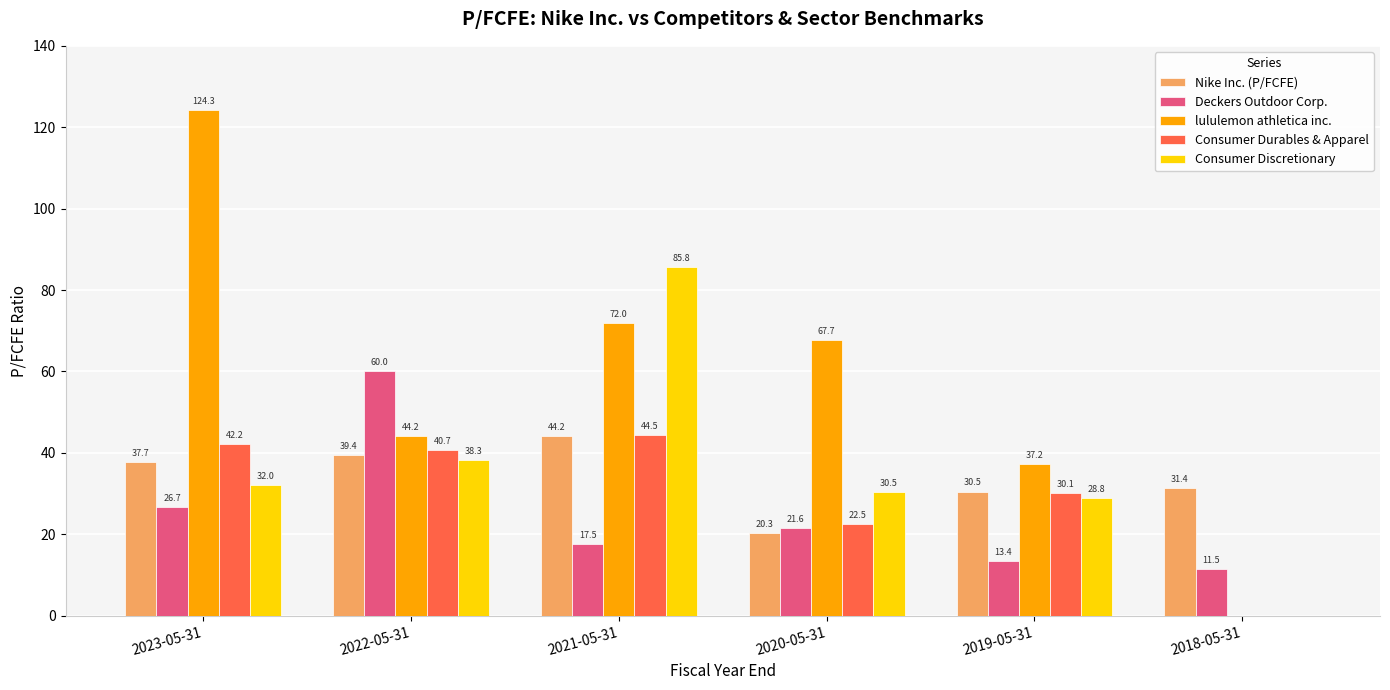

What is the approximate value of Nike Inc. (P/FCFE) at 2018-05-31?

31.4